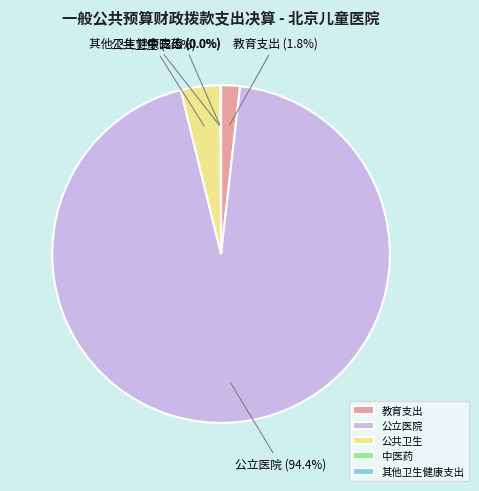

To the nearest percent, what portion does 公共卫生 represent?

4%